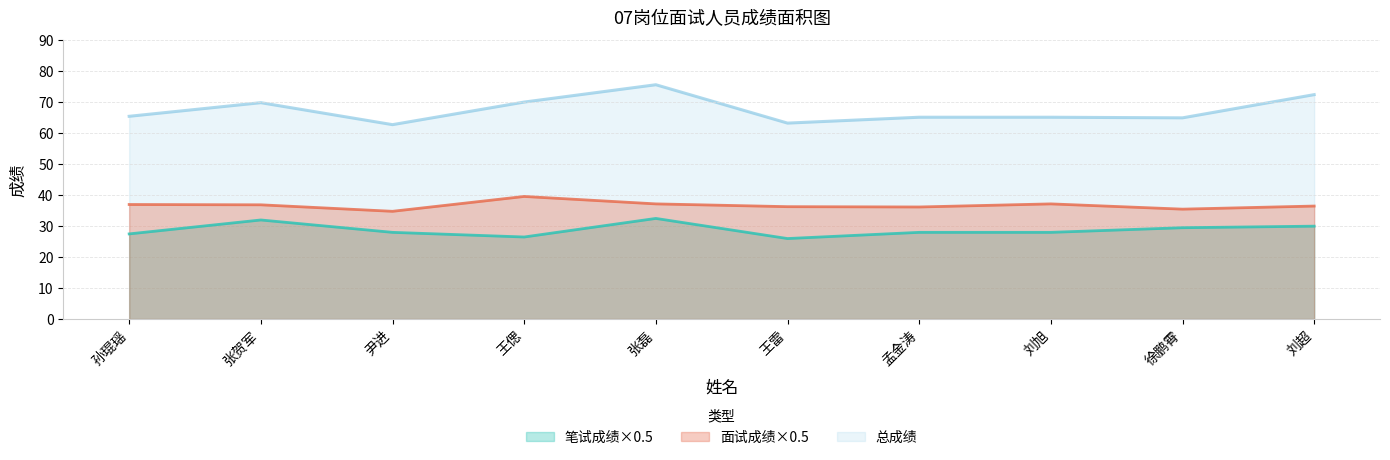

What is the spread (max minus min) of values at 王偲?

43.6